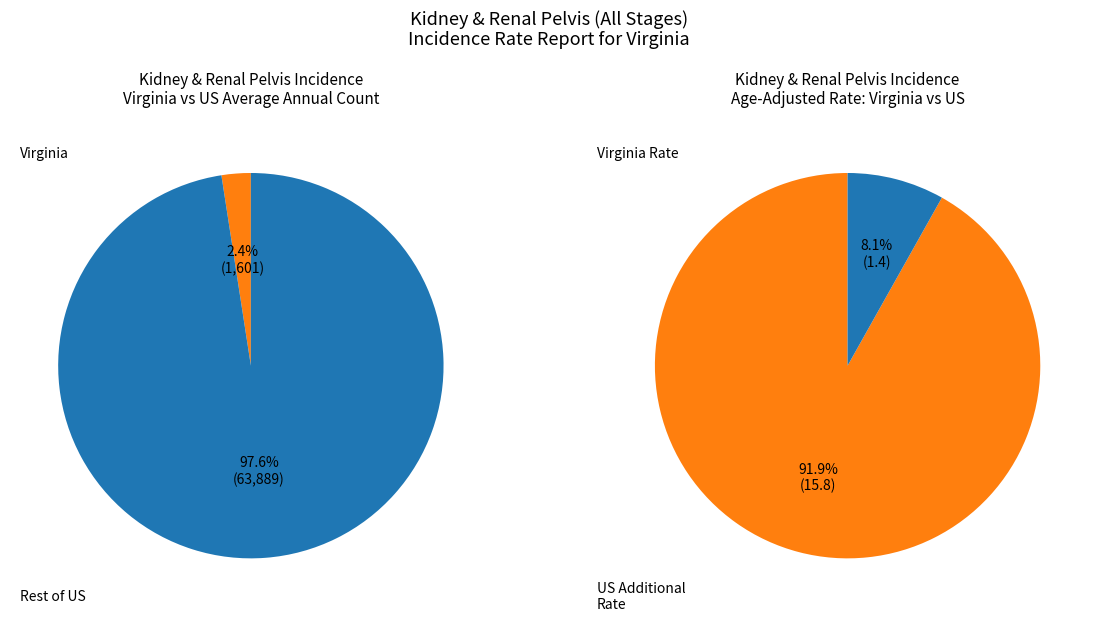

What percentage do US (SEER+NPCR) and Virginia together represent?

100.0%